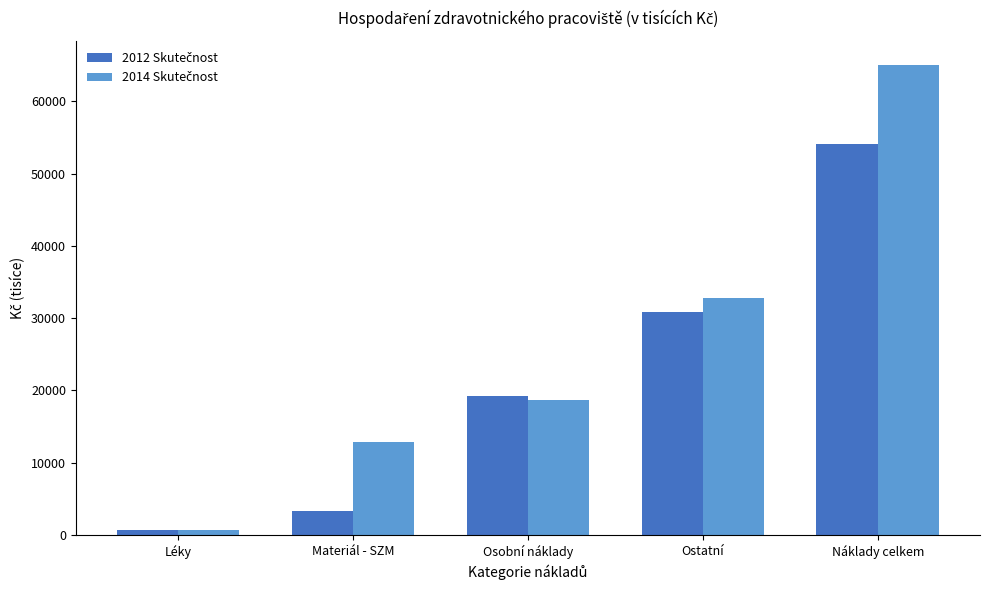

At which category is the sum across all series the highest?

Náklady celkem